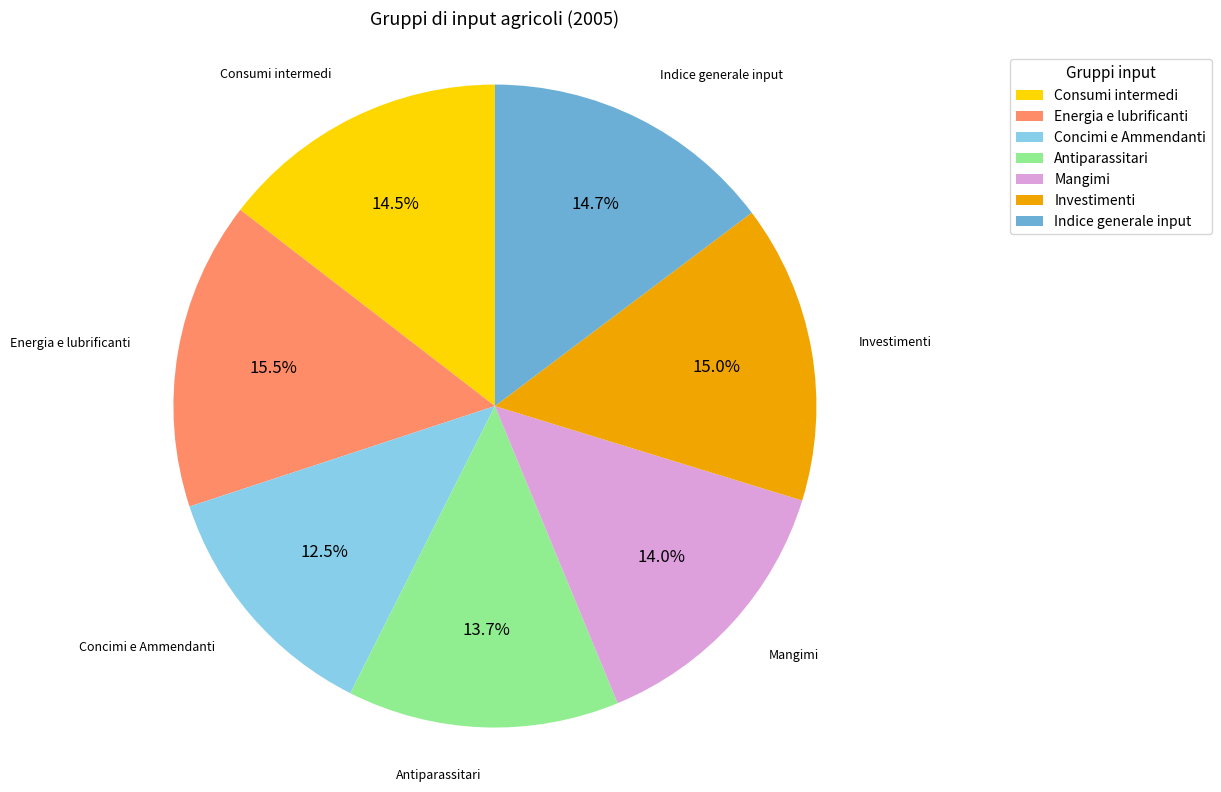

What percentage is NOT represented by Concimi e Ammendanti?

87.5%